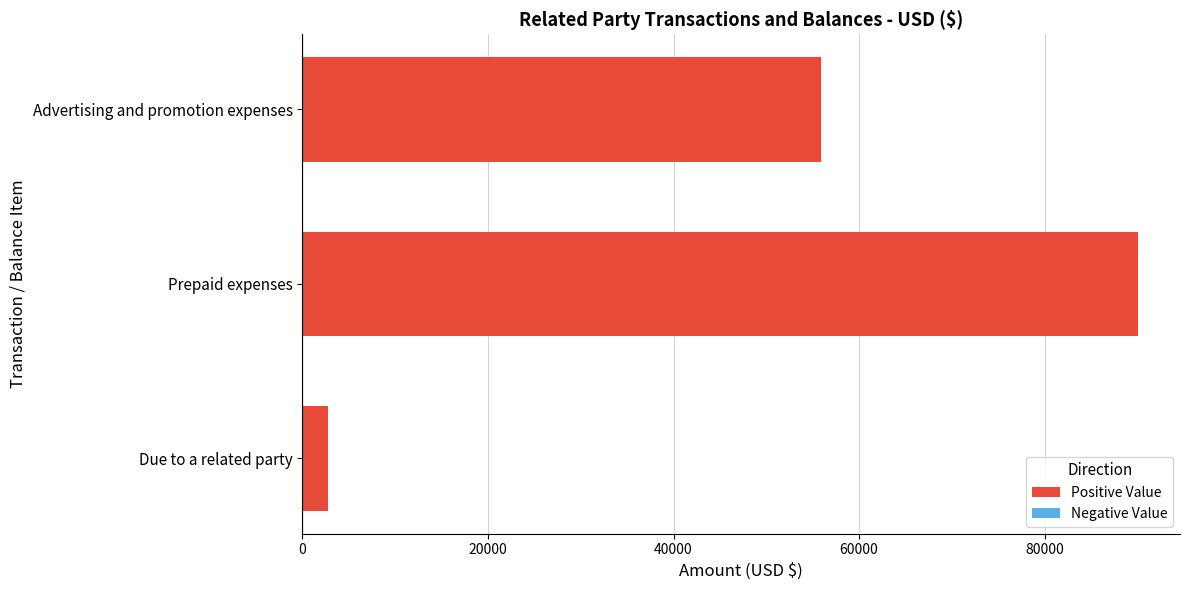

What is the difference between the maximum and minimum values?

87326